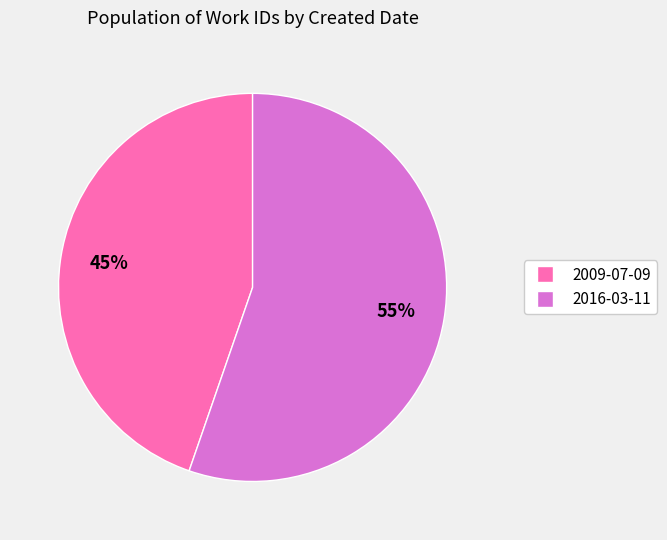

Which slice is the largest?

2016-03-11